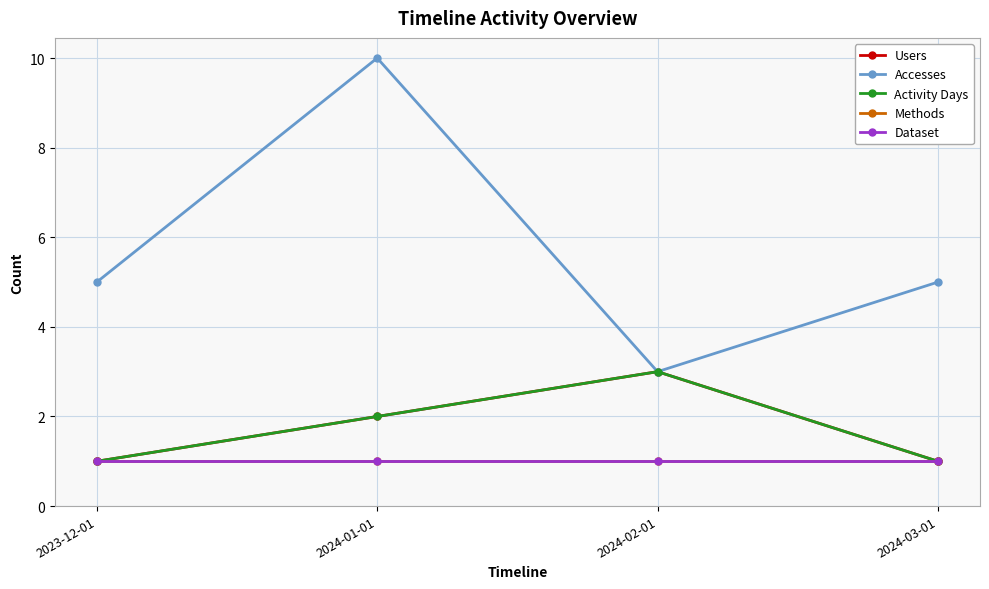

Does the chart have visible grid lines?

Yes